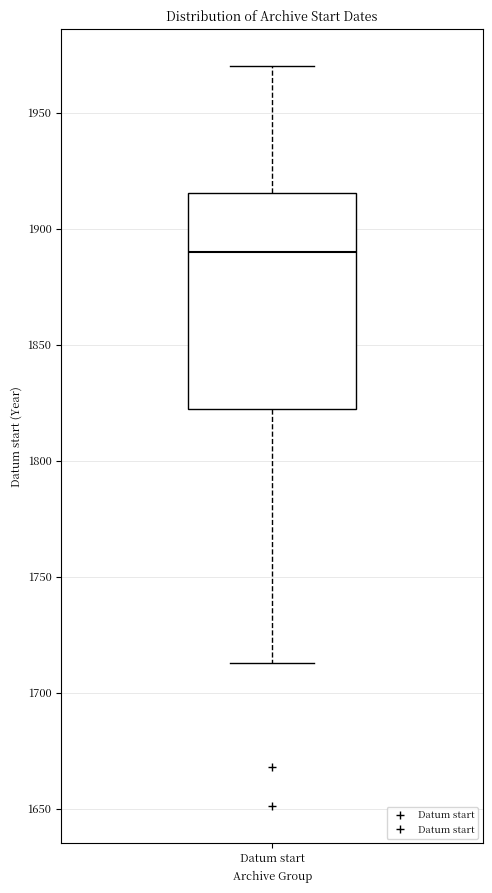

Transcribe this box plot: give where the median line is, the range the box spans, and where the two whiskers end, as read against the y-axis. The values are not printed on the chart, so give them approximately, as read against the axis.

median 1890, box 1820 to 1915, whiskers 1715 to 1970